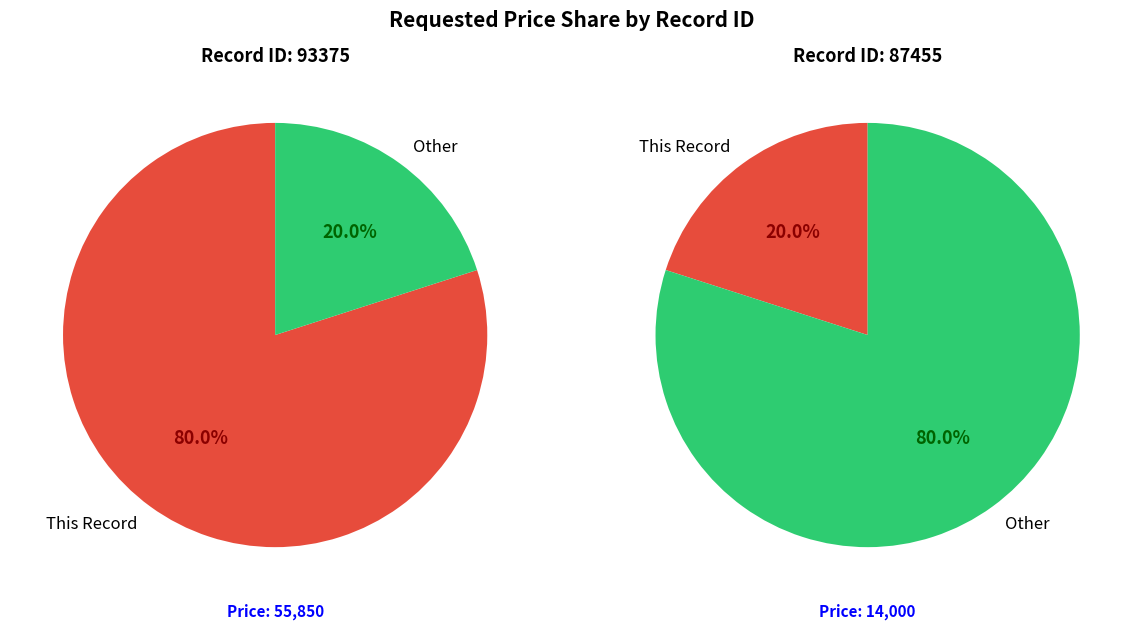

Count the number of slices in the pie.

2